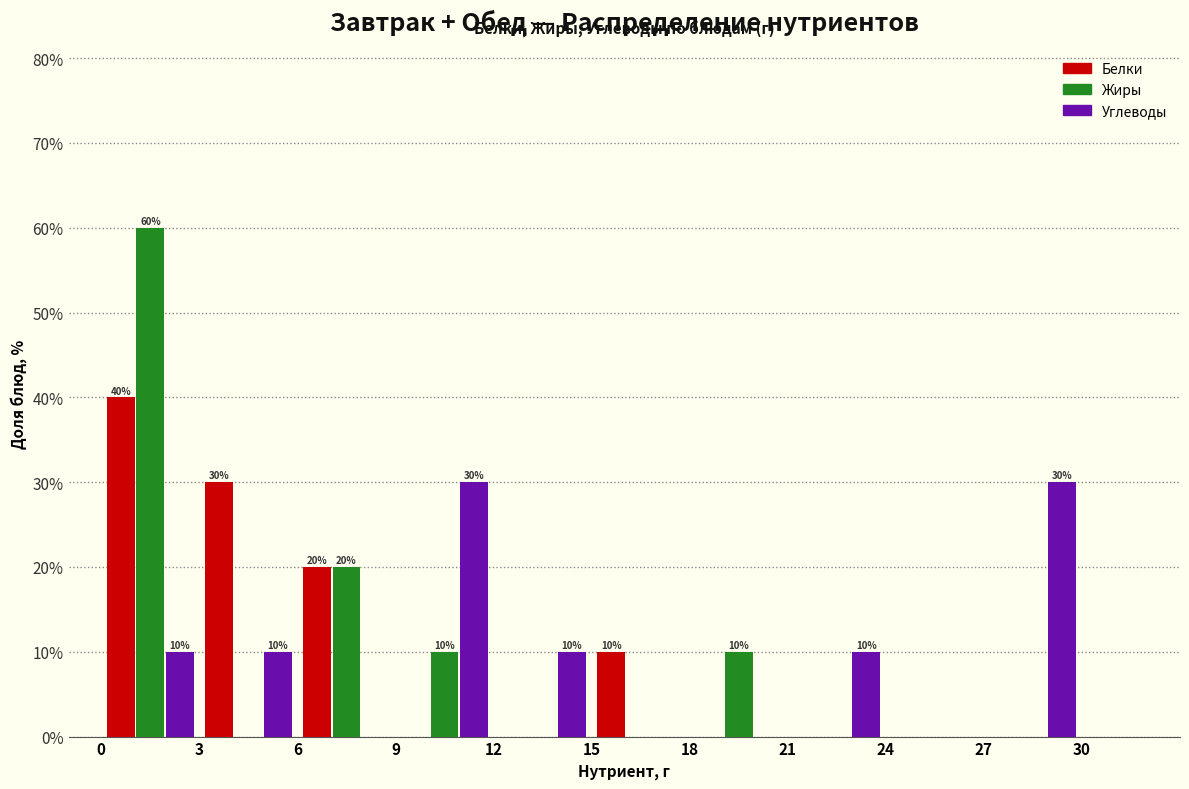

In the Жиры series, which range on the x-axis has the tallest bar?

0 to 3